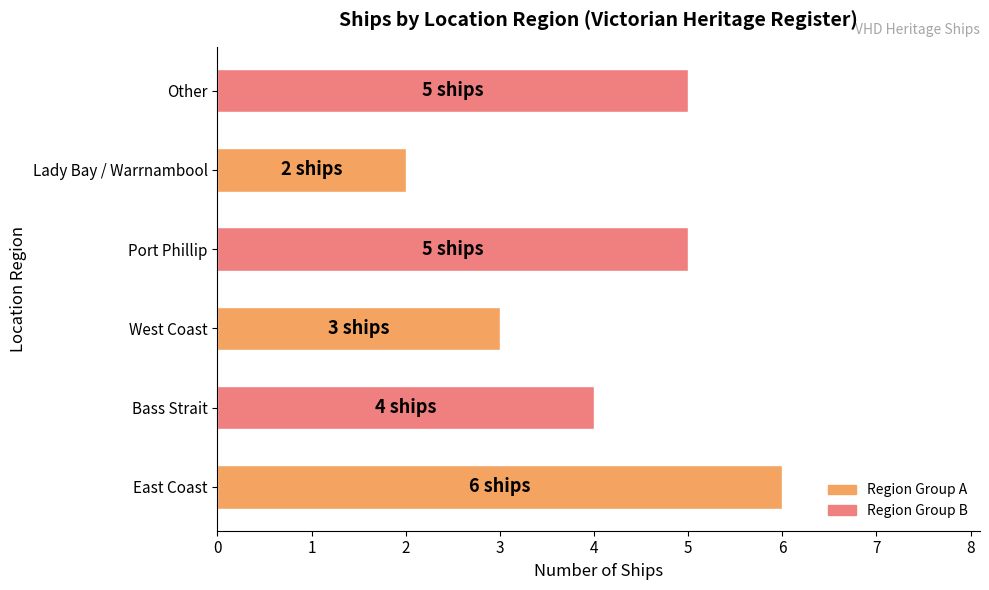

Count the number of categories in the chart.

6